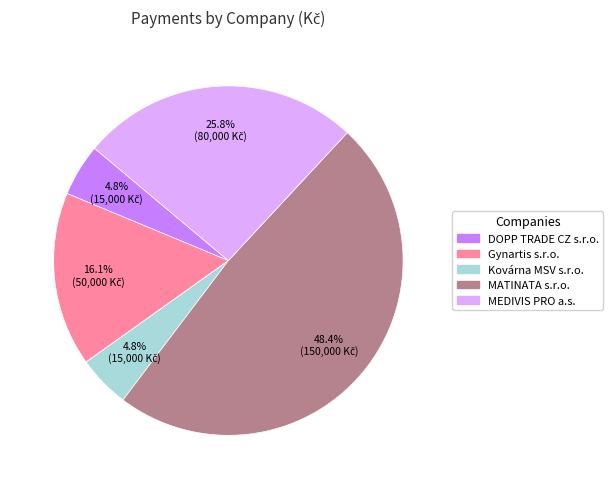

Does DOPP TRADE CZ s.r.o. represent more than half of the total?

No